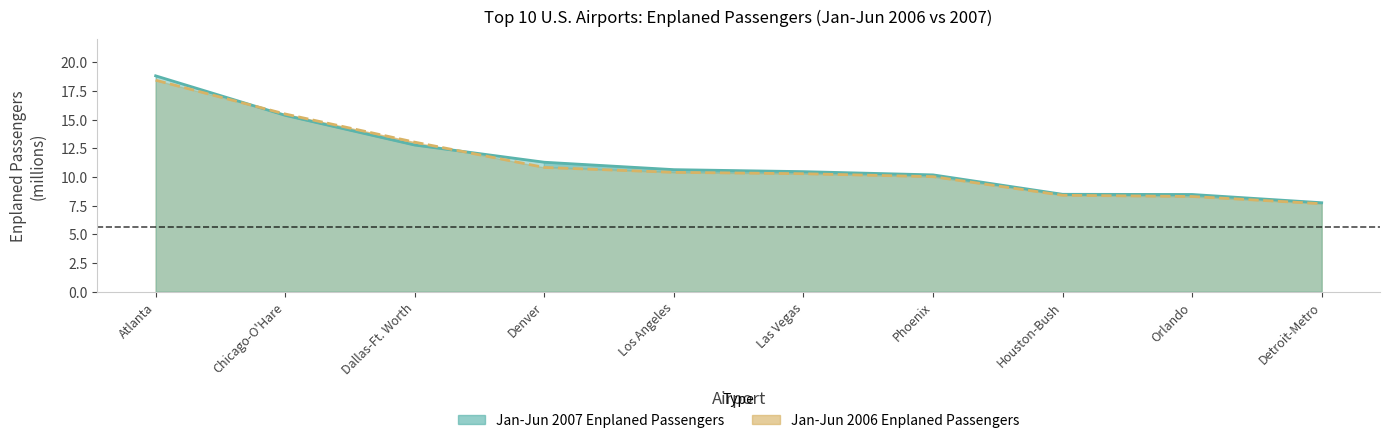

Which series has the largest total across all categories?

Jan-Jun 2007 Enplaned Passengers